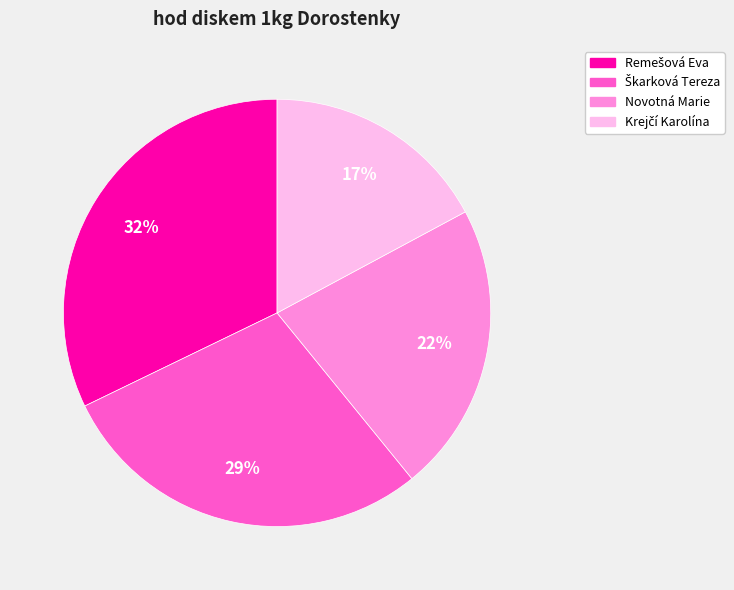

Is there a majority slice in this chart?

No